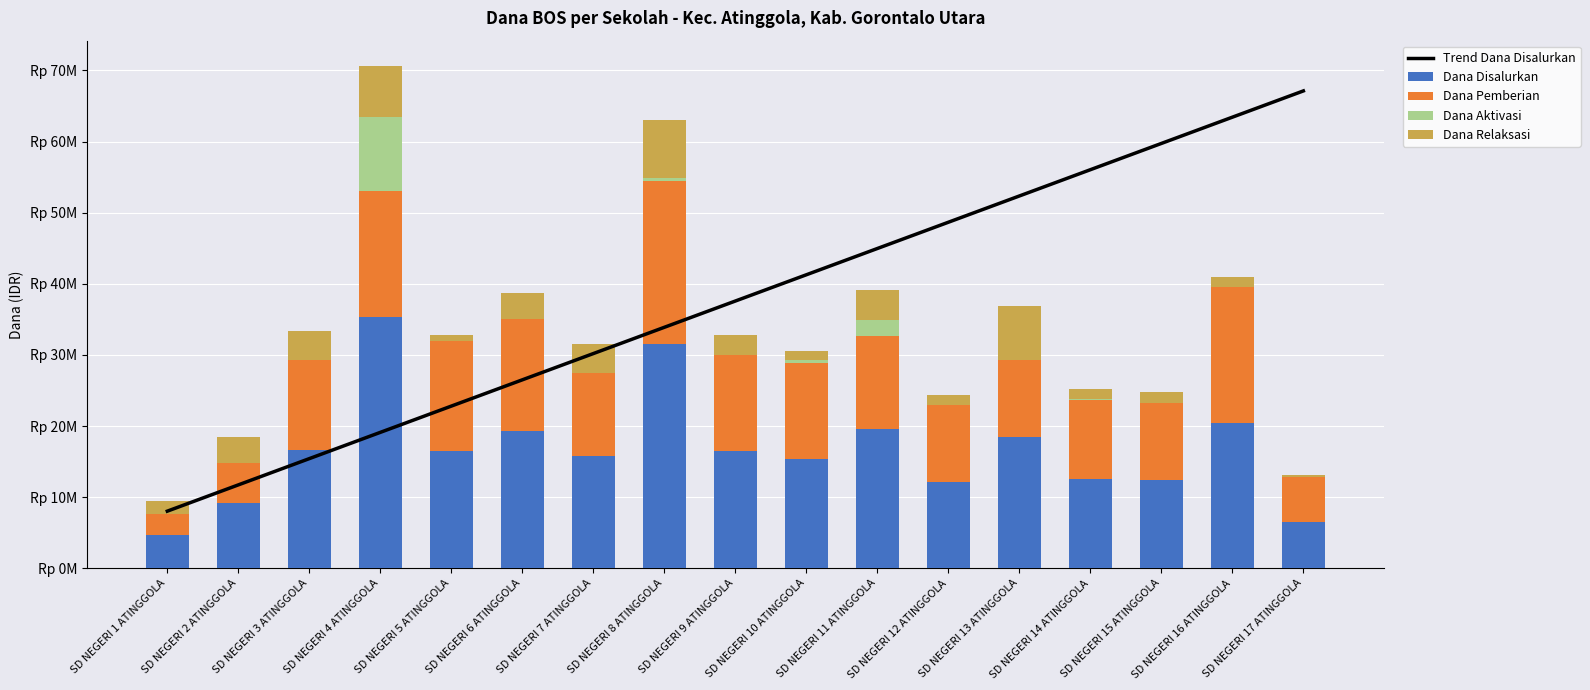

At which category does the chart reach its minimum across all series?

SD NEGERI 1 ATINGGOLA